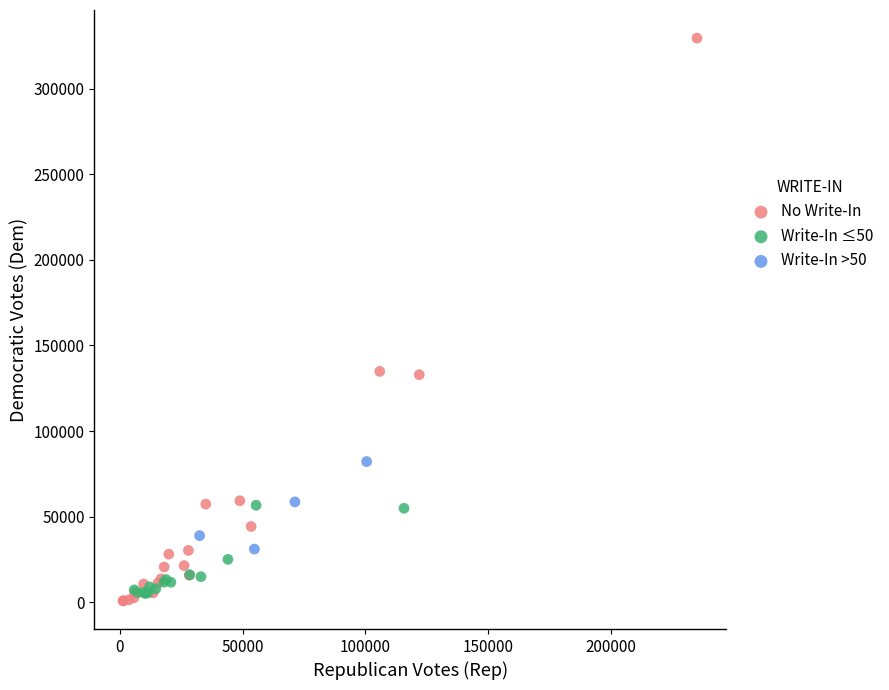

Which series has the largest Y range (max minus min)?

No Write-In